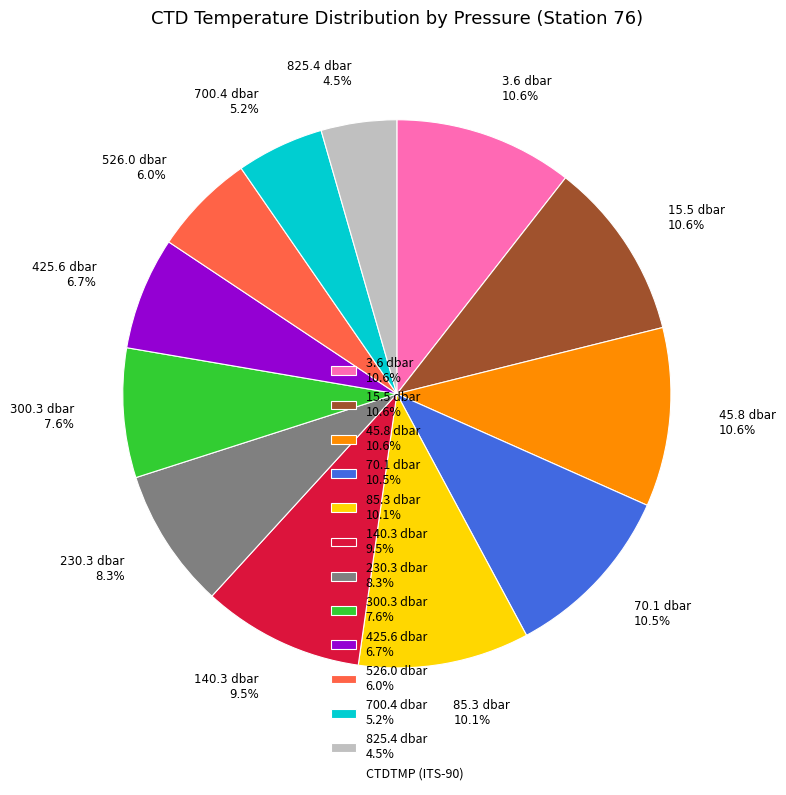

Is there a majority slice in this chart?

No